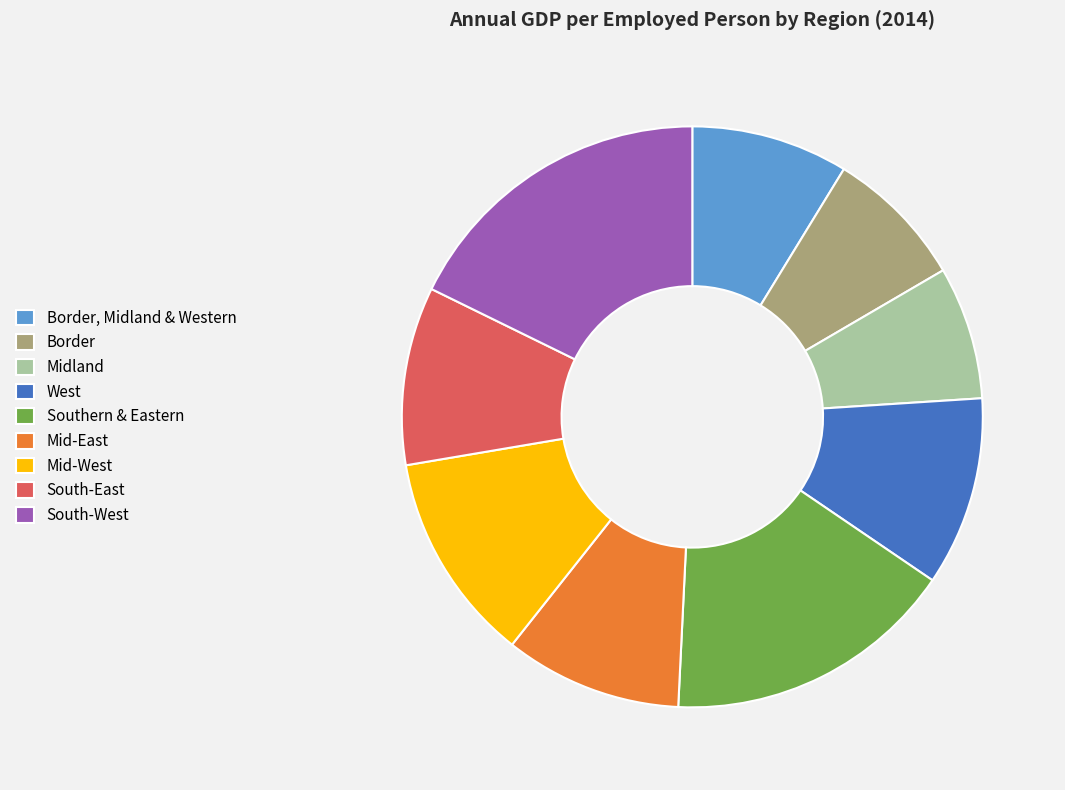

True or false: Border, Midland & Western accounts for 9% of the total.

True